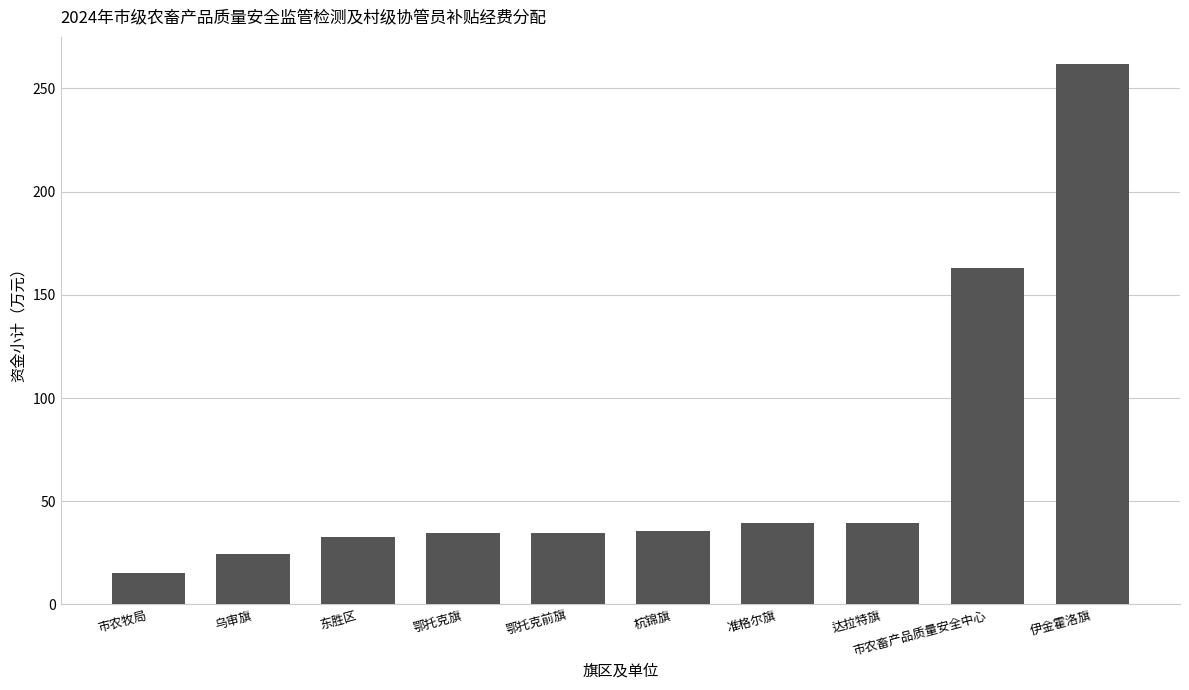

How many bars are there in total?

10